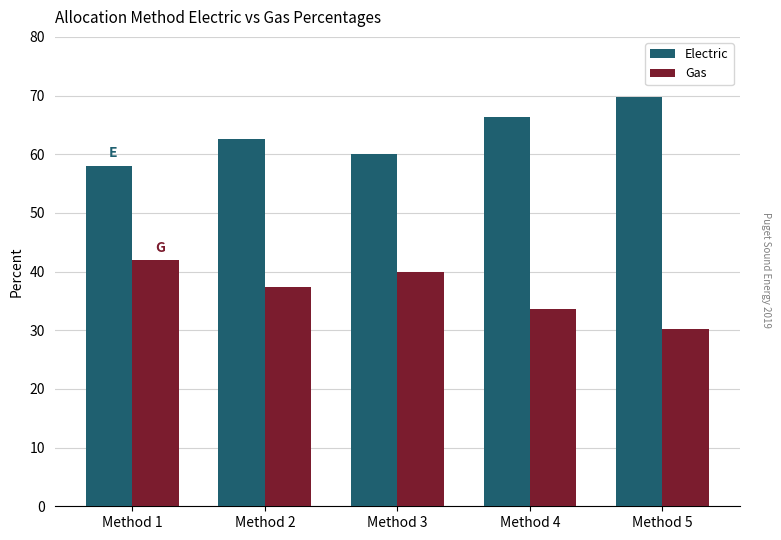

Are the bars horizontal?

No